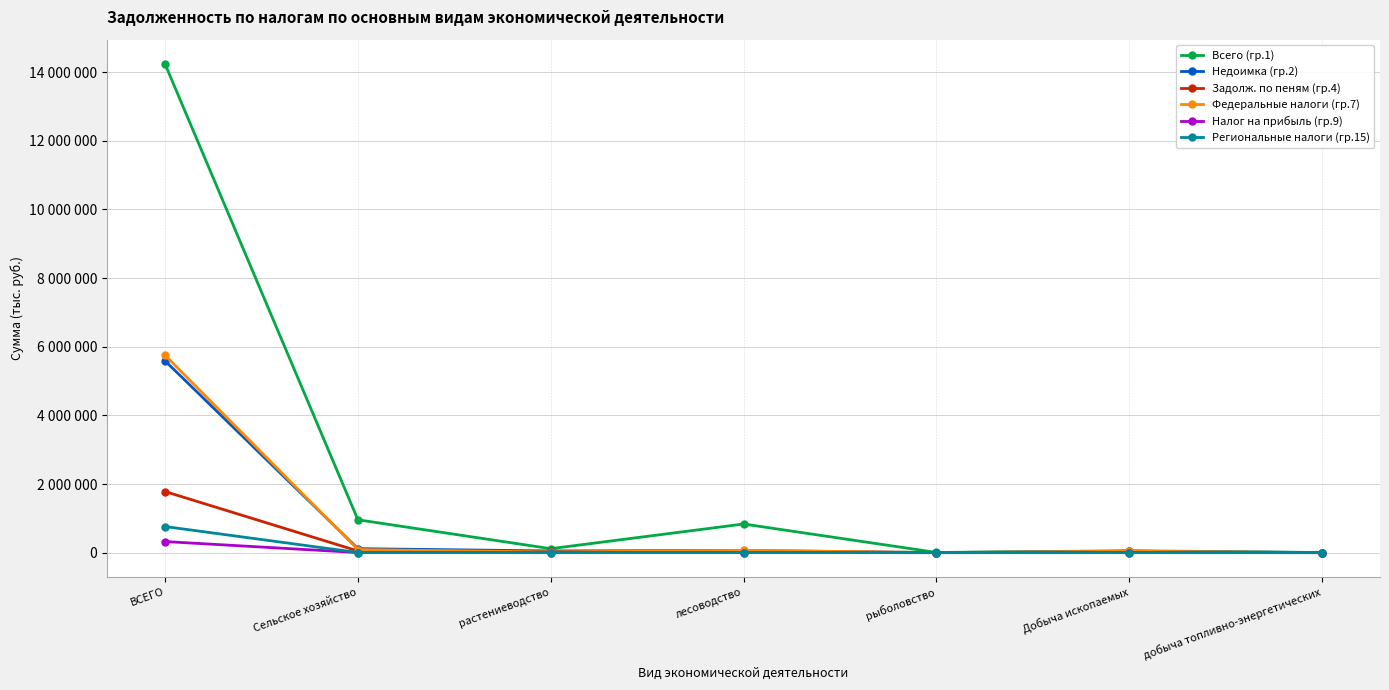

True or false: Всего (гр.1) and Недоимка (гр.2) cross at least once.

False